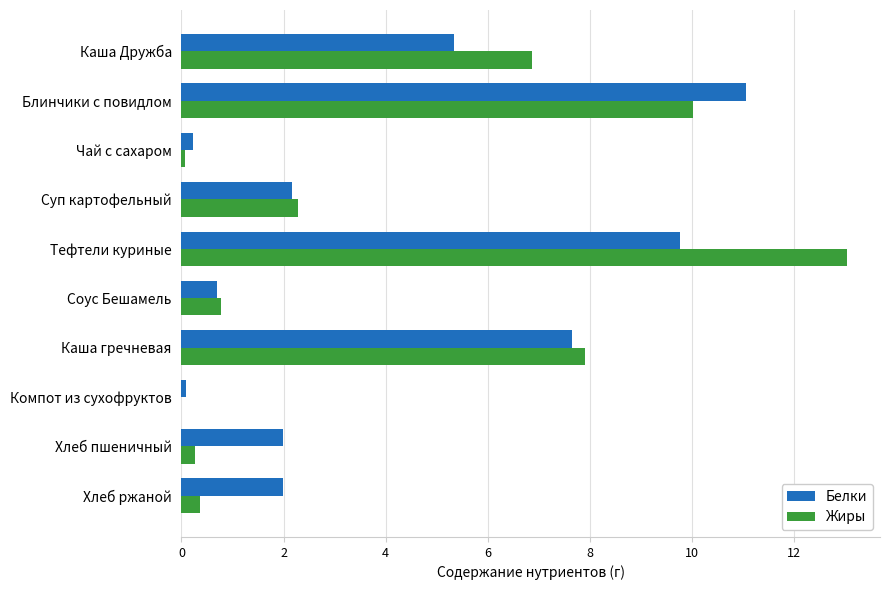

What is the greatest value displayed?

13.0